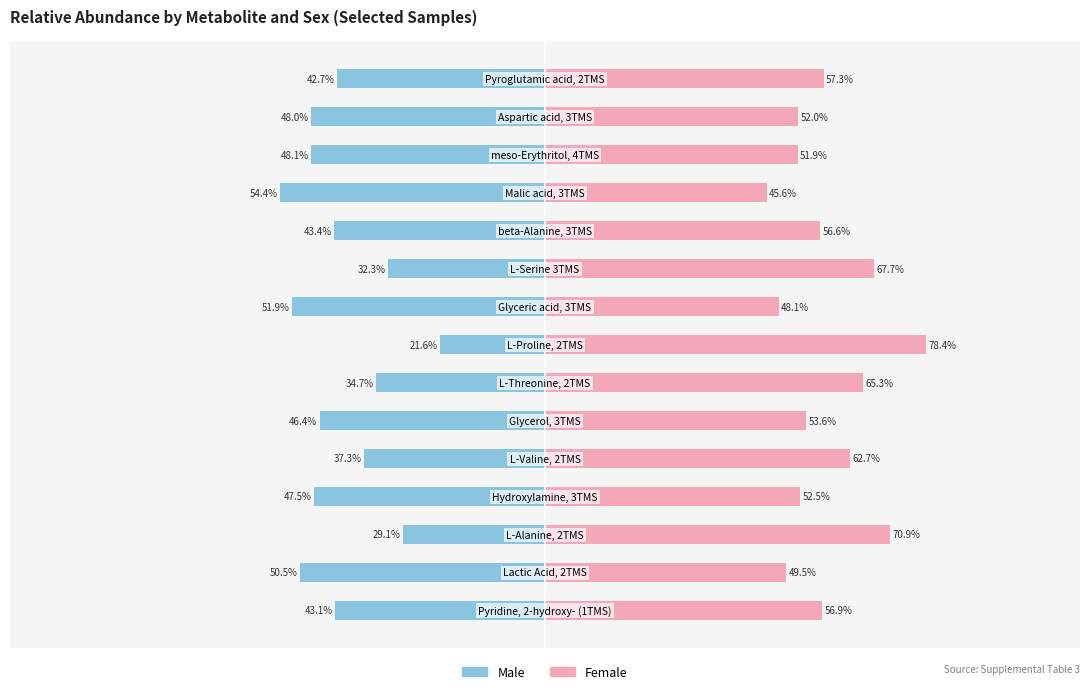

What are all the series names shown in the legend?

Male, Female